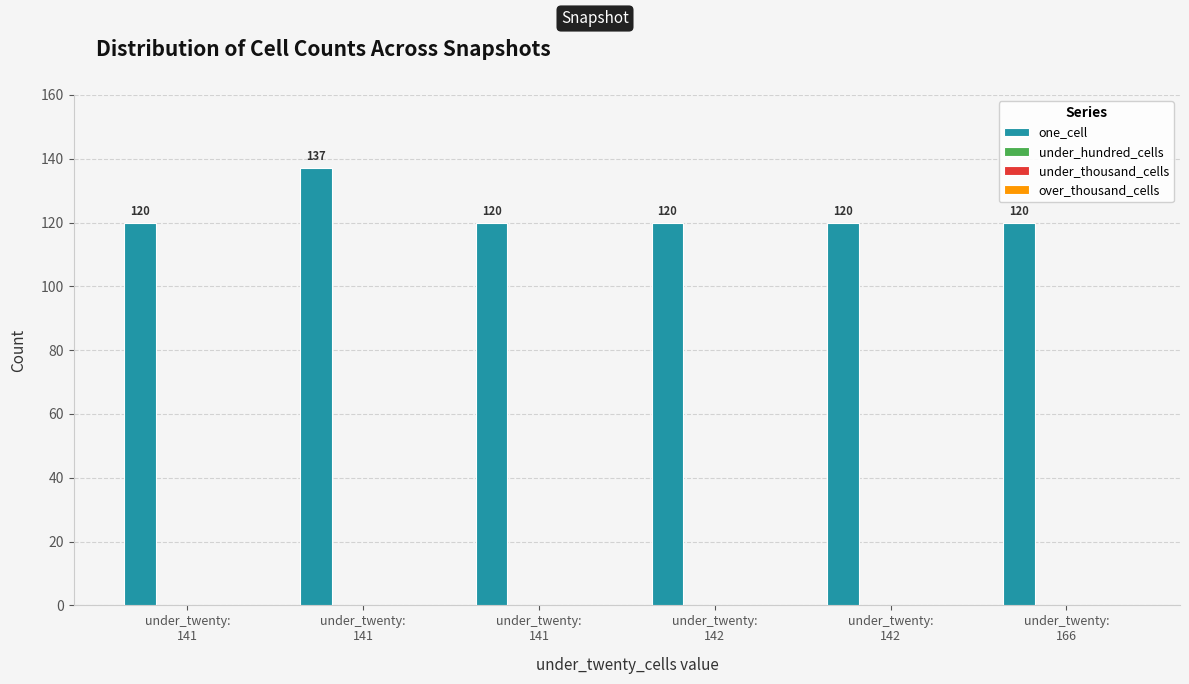

What is the minimum value shown in the chart?

120